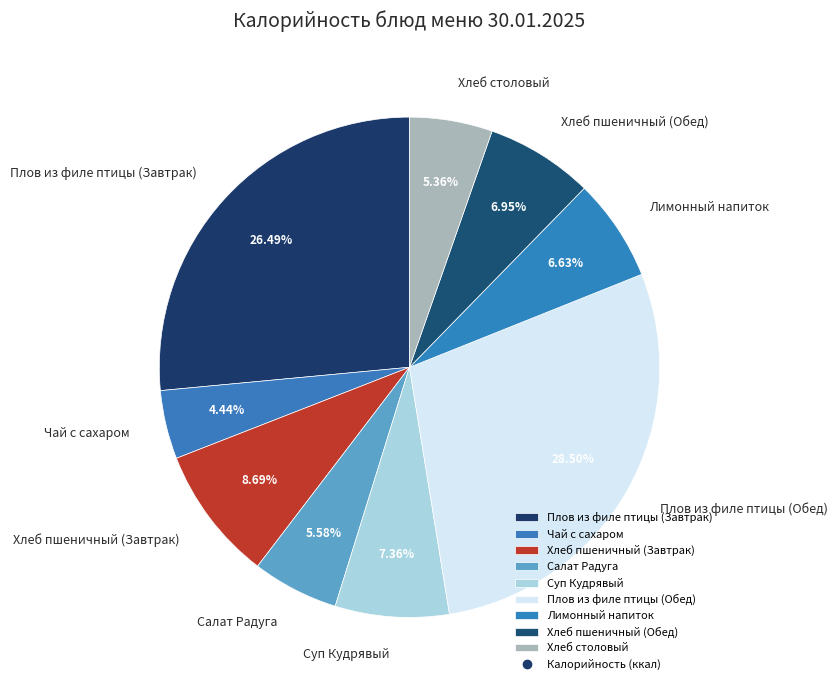

Approximately how many times larger is the value at Плов из филе птицы (Завтрак) compared to Суп Кудрявый?

3.6